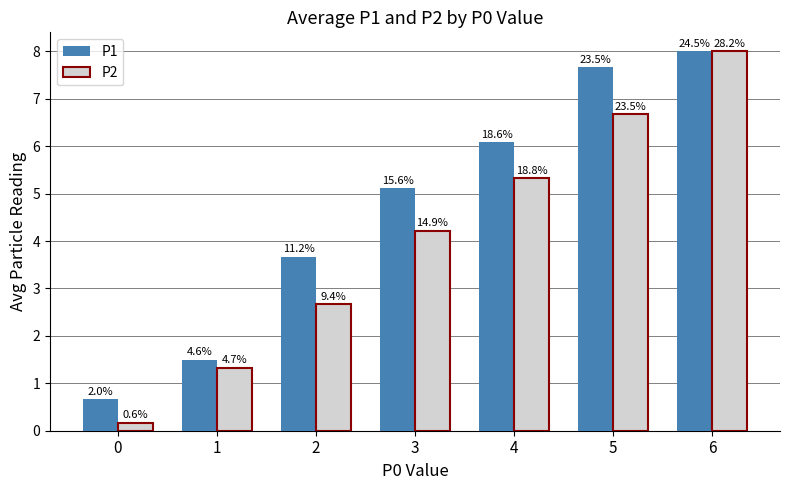

The value of P1 at 5 is 7.7. True or false?

True